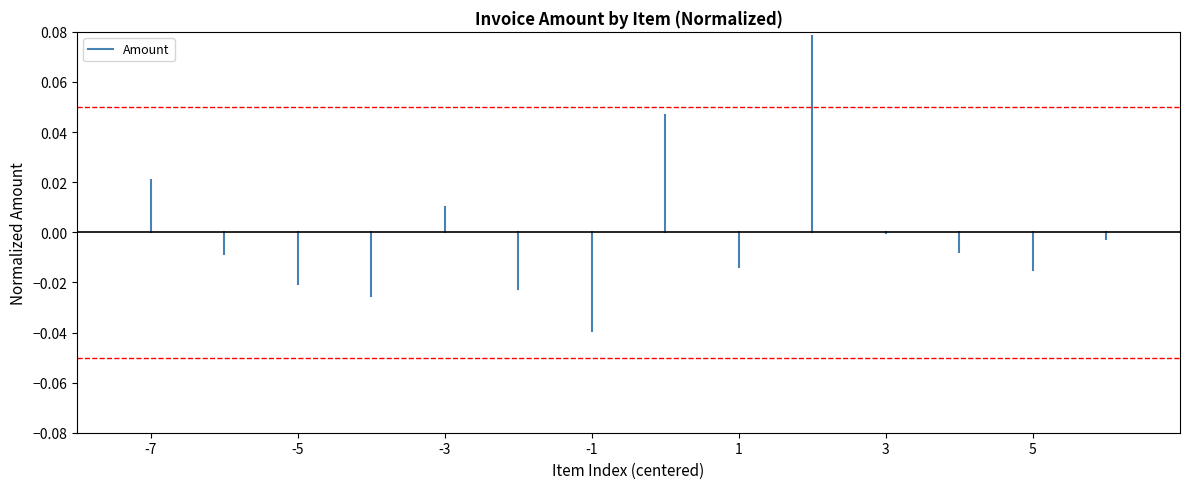

Count the values in the range 0 to 1.

2